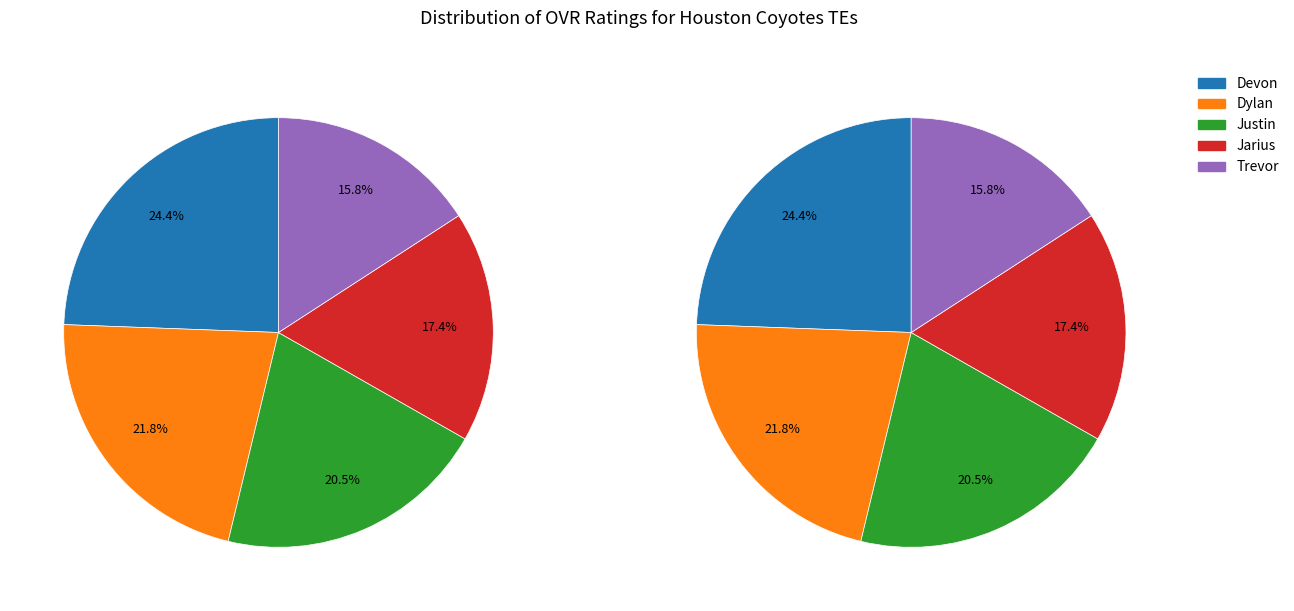

Rank the categories by value from highest to lowest.

Devon, Dylan, Justin, Jarius, Trevor